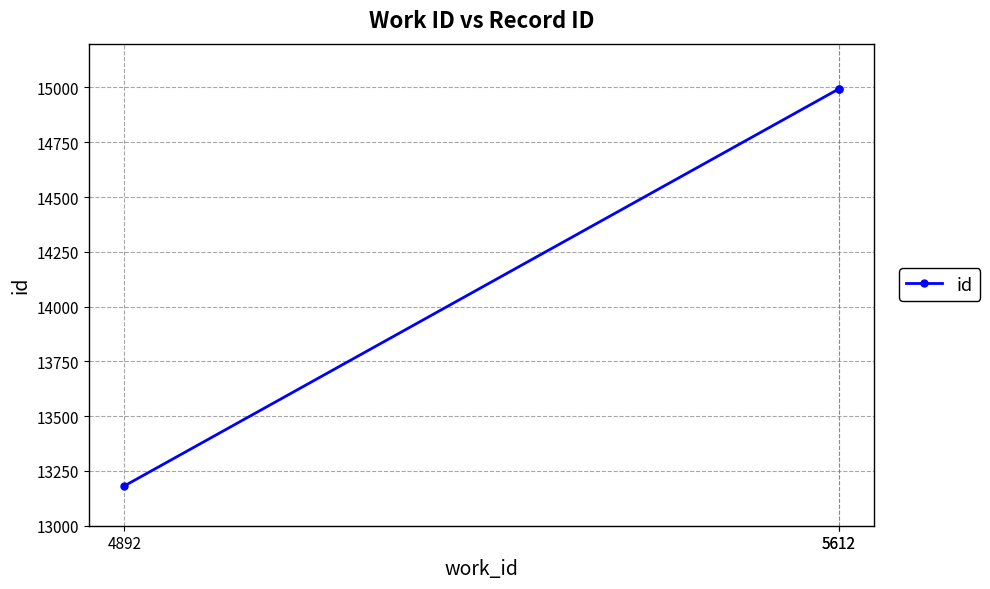

What is the change in value from 4892 to 5612?

+1813